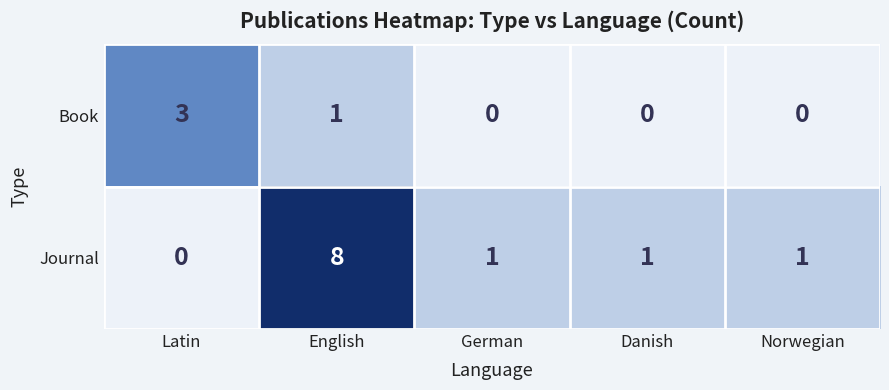

At which category does the chart reach its peak across all series?

English